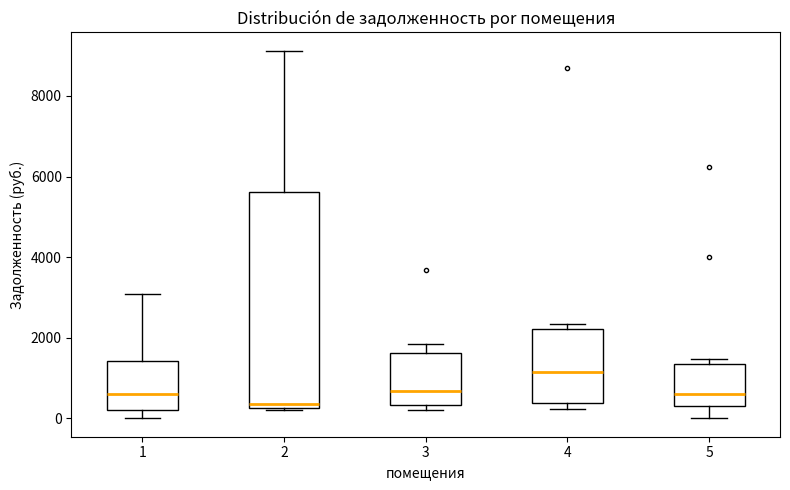

Reading left to right, transcribe this box plot: for each box, give where its median line is, the range the box spans, and where its two whiskers end, as read against the y-axis. The values are not printed on the chart, so give them approximately, as read against the axis.

1: median 600, box 200 to 1400, whiskers 0 to 3000
2: median 400, box 200 to 5600, whiskers 200 to 9200
3: median 600, box 400 to 1600, whiskers 200 to 1800
4: median 1200, box 400 to 2200, whiskers 200 to 2400
5: median 600, box 200 to 1400, whiskers 0 to 1400 (just above the box's upper edge)